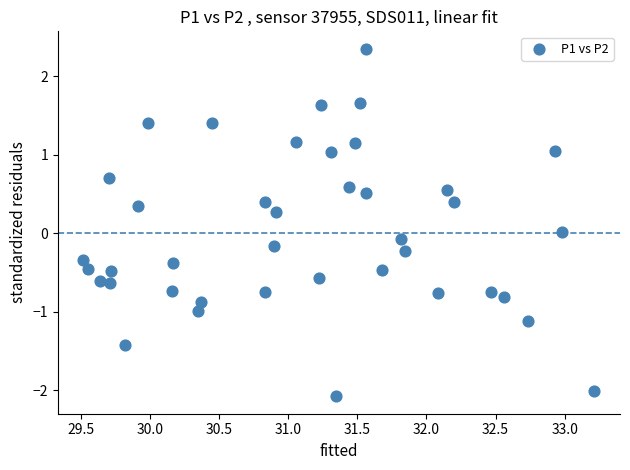

What is the range of X values (max minus min)?

3.7